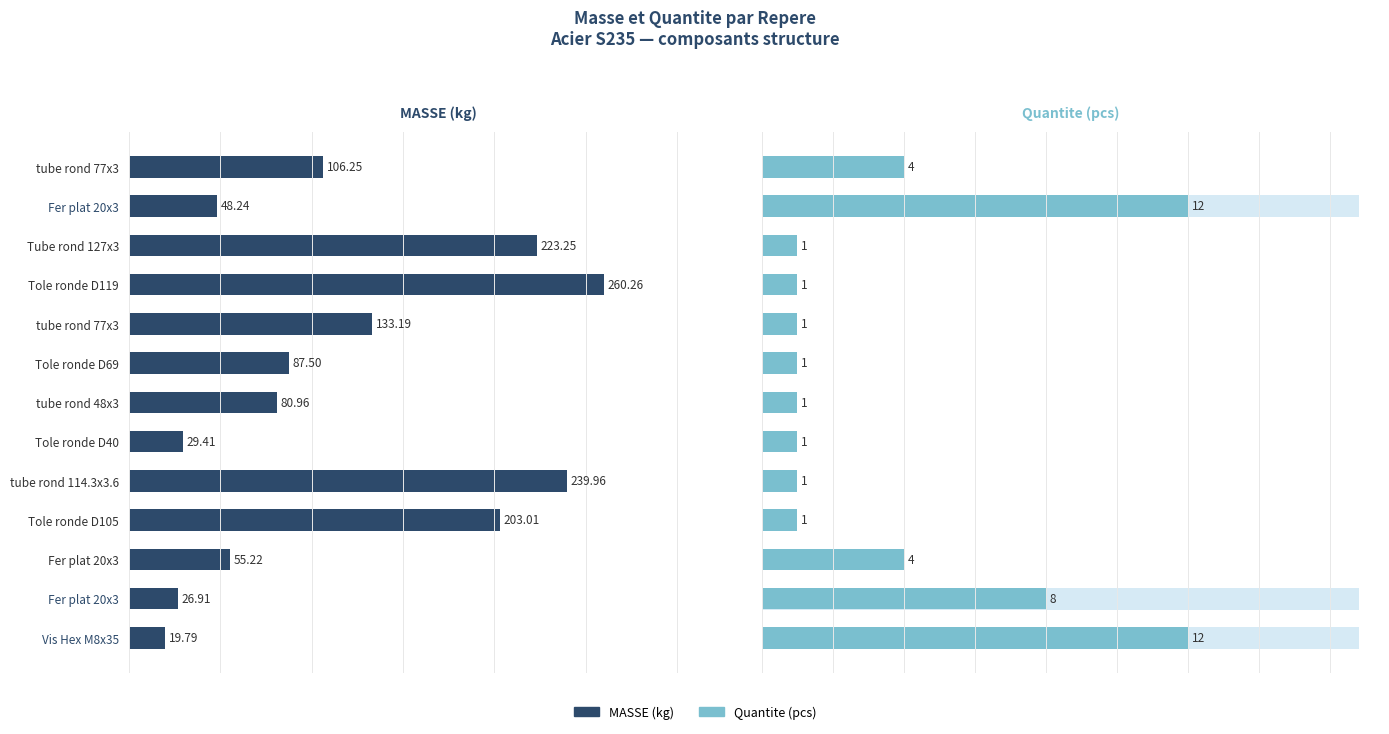

What is the value of the MASSE bar at the 2nd from the left?

48.2